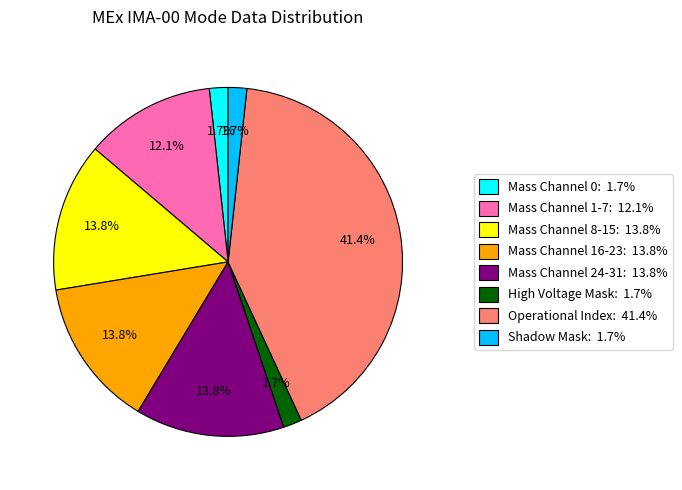

Is there a majority slice in this chart?

No